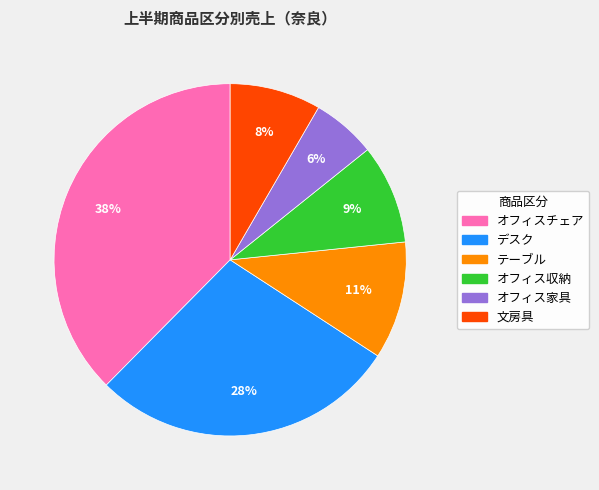

To the nearest percent, what portion does オフィス家具 represent?

6%